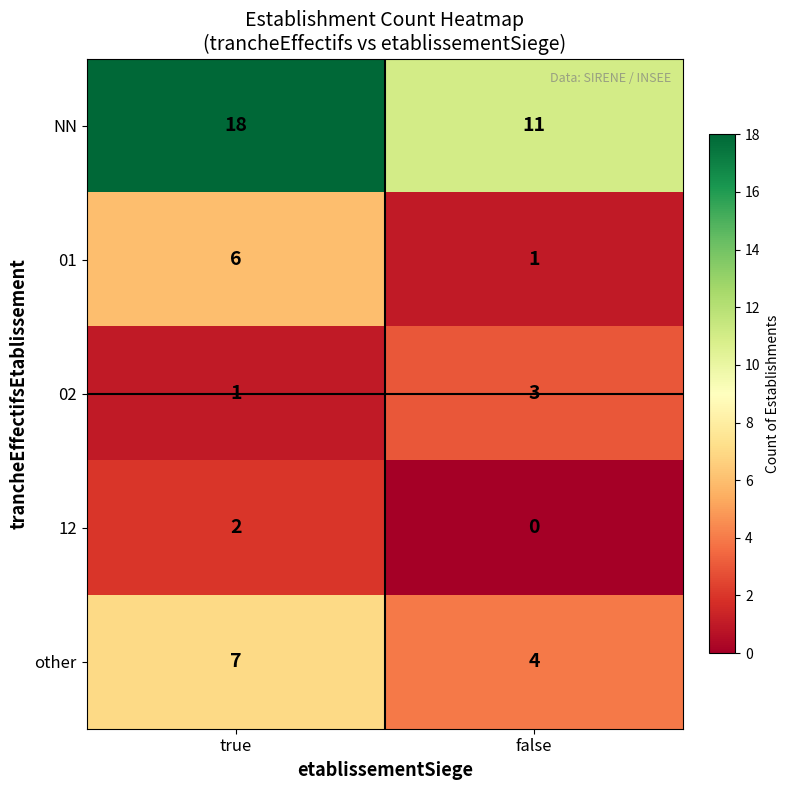

At which category is the sum across all series the highest?

true